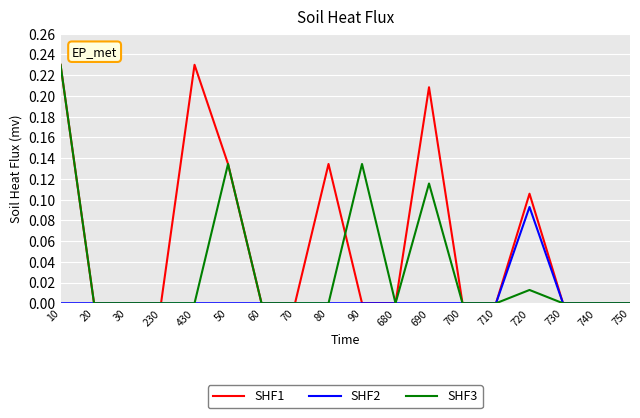

Rank the series by their average value, from highest to lowest.

SHF1, SHF3, SHF2